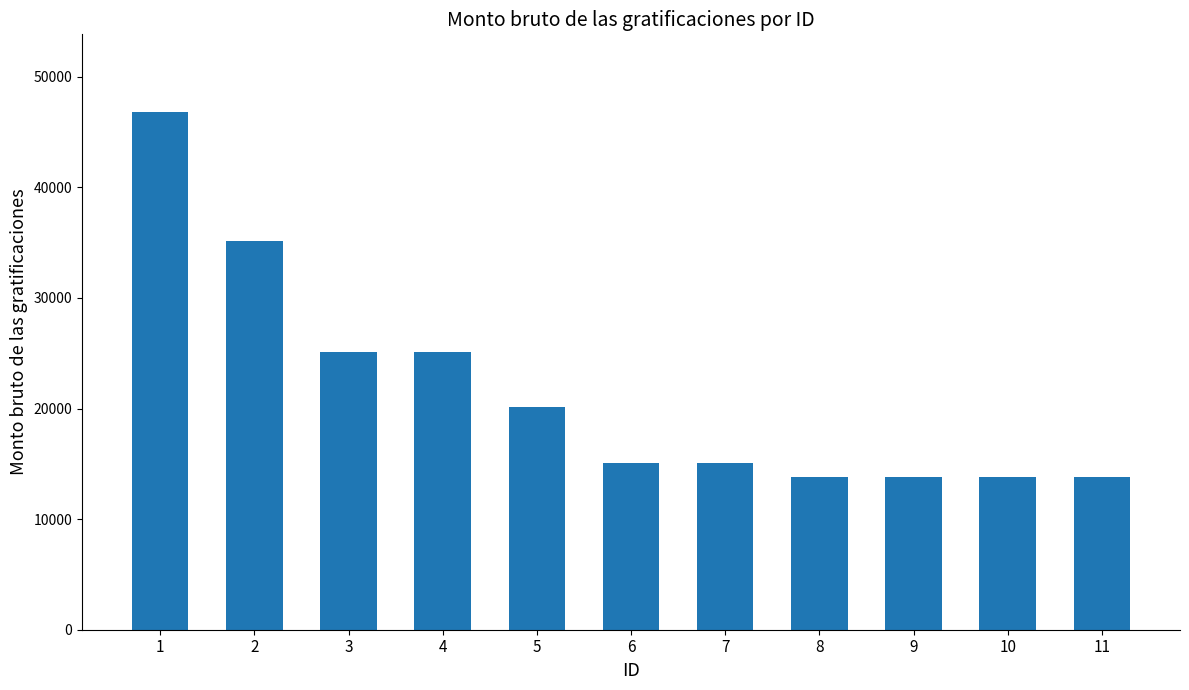

Where is the data nearest to the value 30329?

2